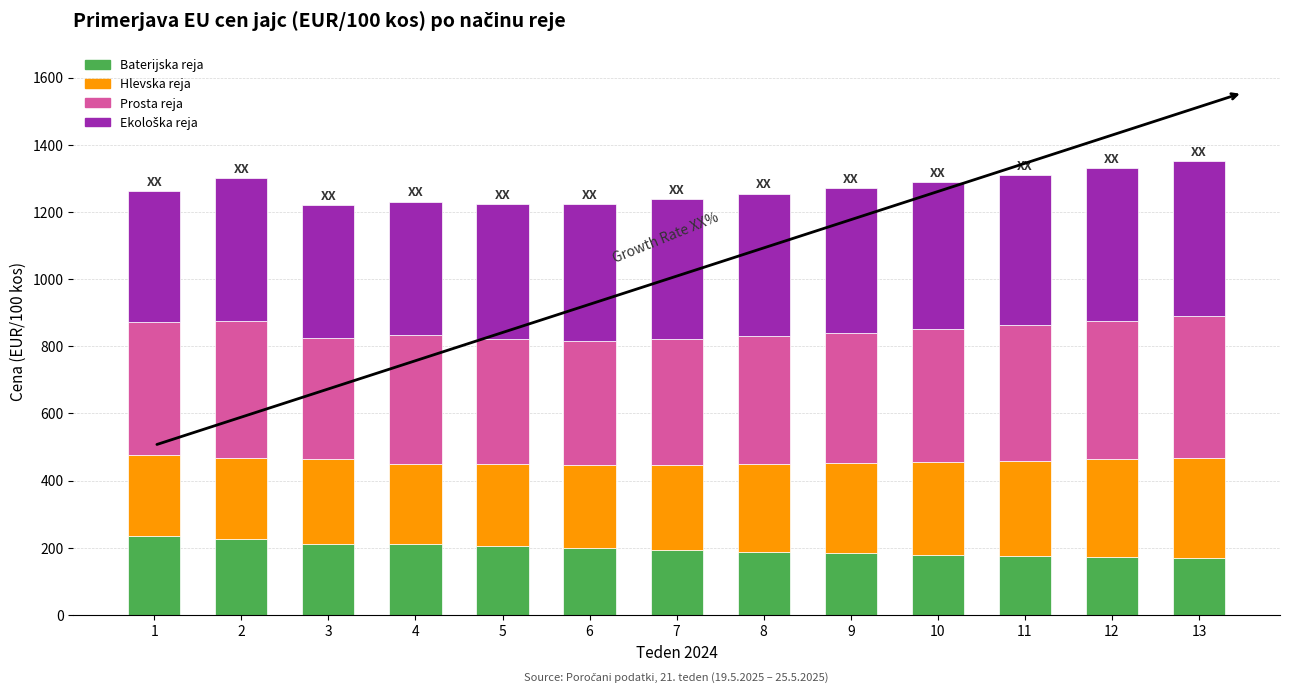

What is the total value across all series at 1?

1262.3